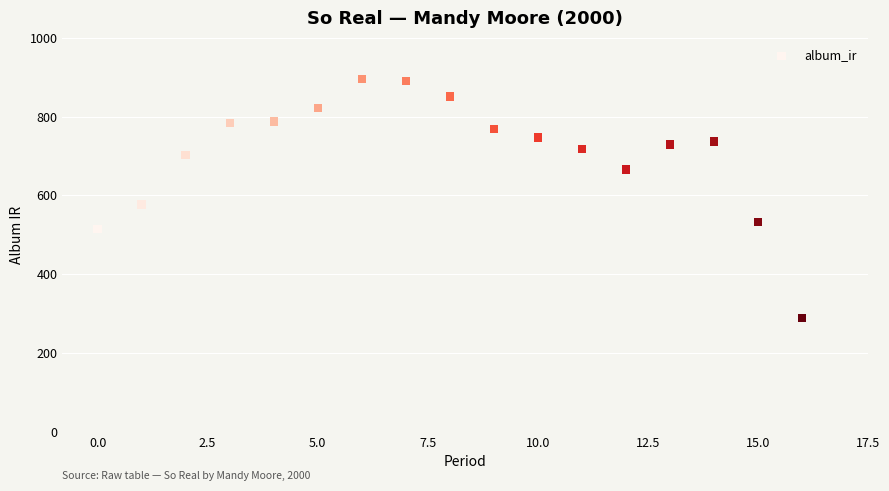

What Y value in the scatter plot is closest to 592?

576.9